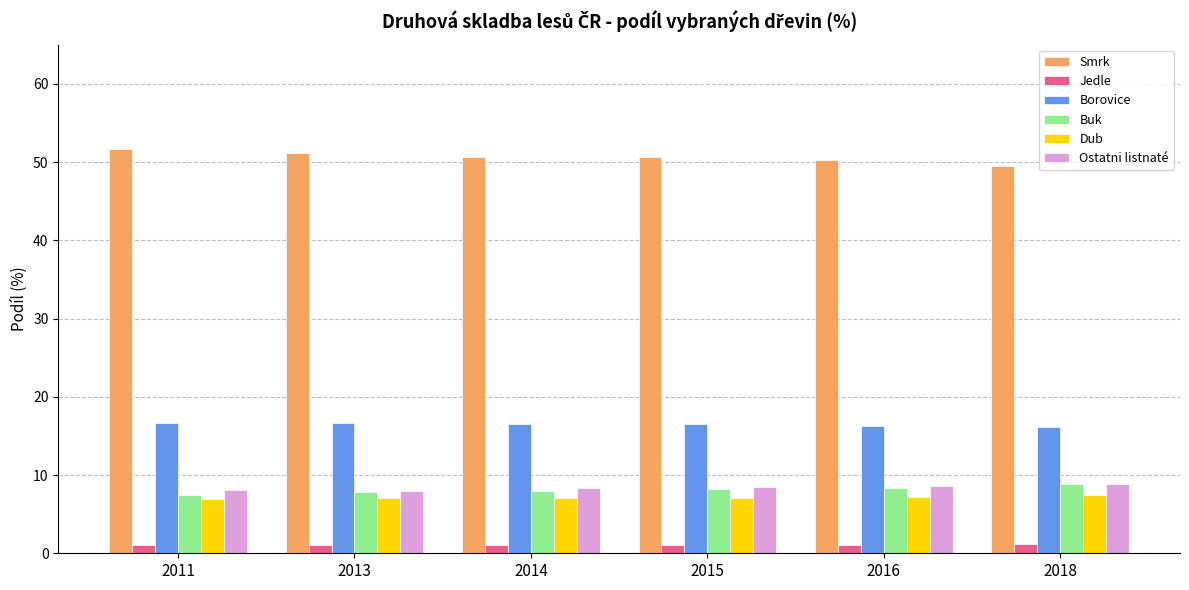

What is the difference between the second highest and minimum values in the Borovice series?

0.5